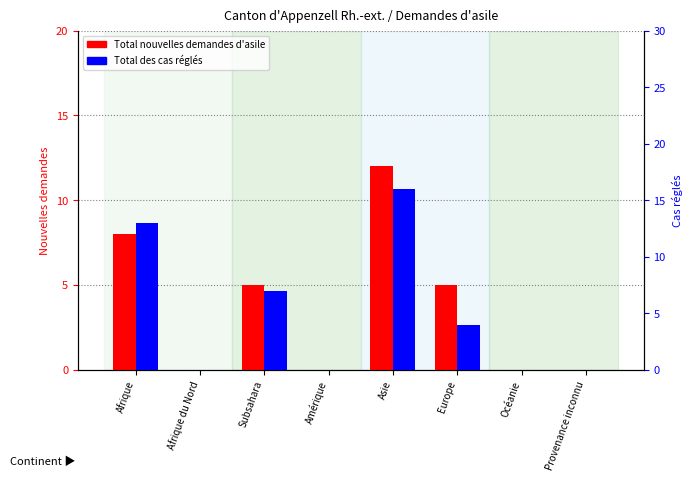

Which series has the largest range (max minus min)?

Total des cas réglés